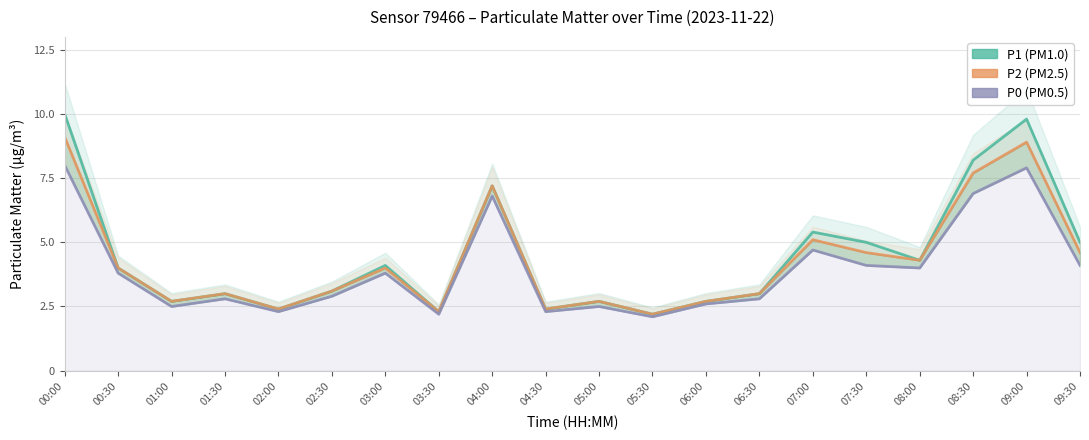

What is the average value of the P1 series?

4.5